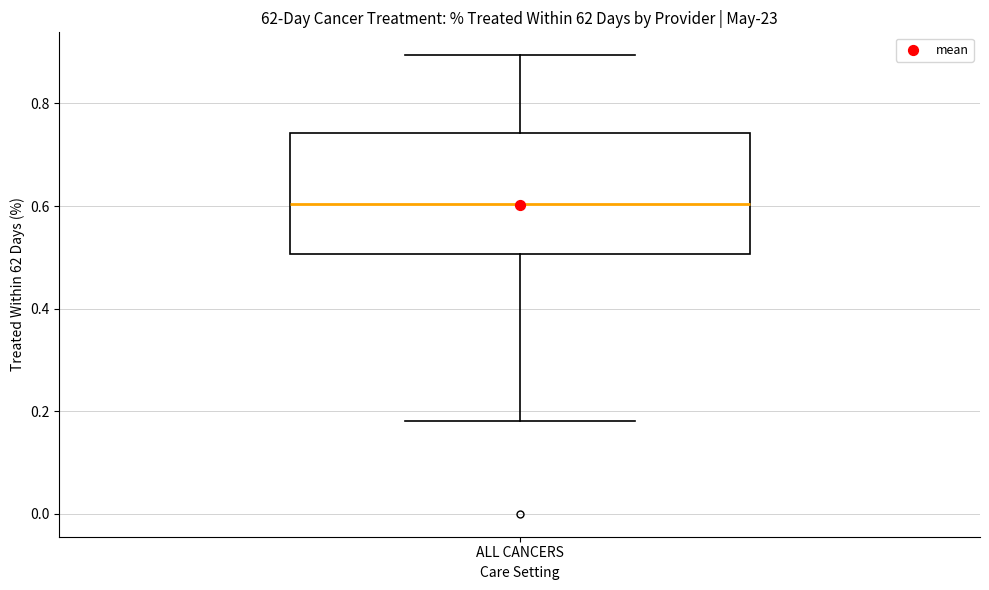

Where is the upper edge of the box for ALL CANCERS on the y-axis? The values are not printed on the chart, so give them approximately, as read against the axis.

0.74